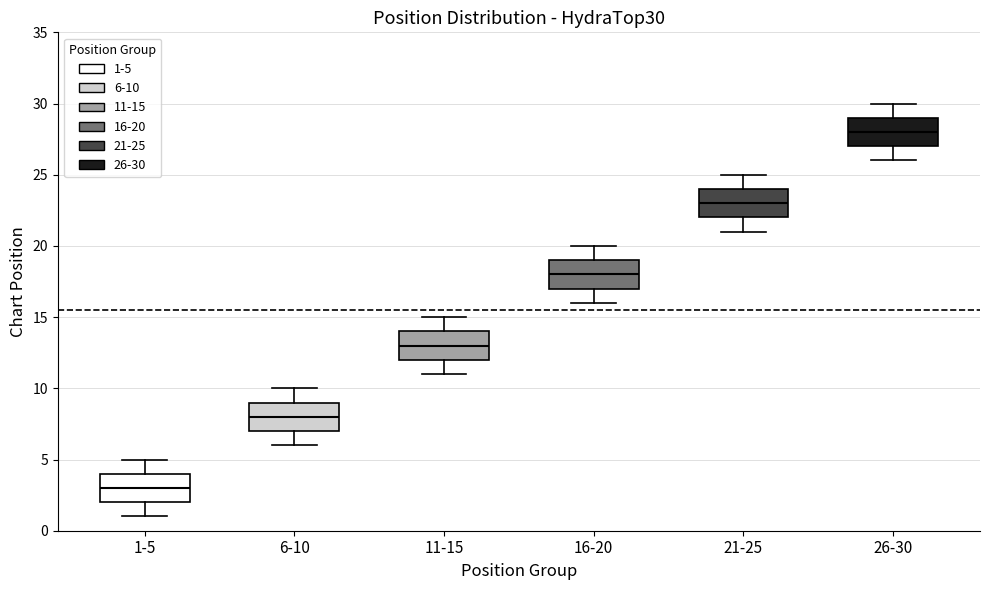

Reading left to right, read every box against the y-axis: the position of its median line, the range the box covers, and the ends of its whiskers. The values are not printed on the chart, so give them approximately, as read against the axis.

1-5: median 3, box 2 to 4, whiskers 1 to 5
6-10: median 8, box 7 to 9, whiskers 6 to 10
11-15: median 13, box 12 to 14, whiskers 11 to 15
16-20: median 18, box 17 to 19, whiskers 16 to 20
21-25: median 23, box 22 to 24, whiskers 21 to 25
26-30: median 28, box 27 to 29, whiskers 26 to 30